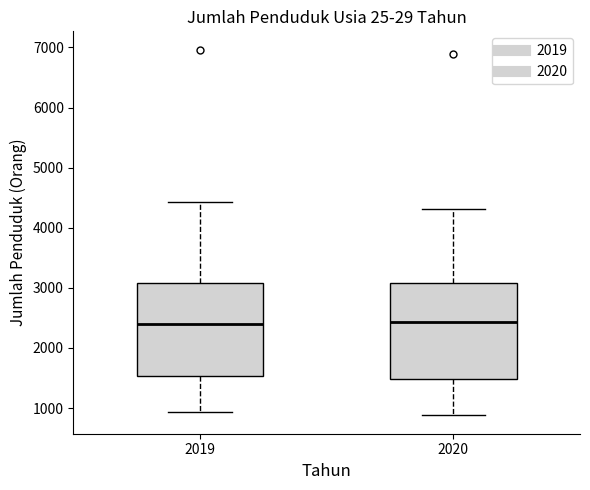

Reading left to right, read every box against the y-axis: the position of its median line, the range the box covers, and the ends of its whiskers. The values are not printed on the chart, so give them approximately, as read against the axis.

2019: median 2400, box 1500 to 3100, whiskers 900 to 4400
2020: median 2400, box 1500 to 3100, whiskers 900 to 4300